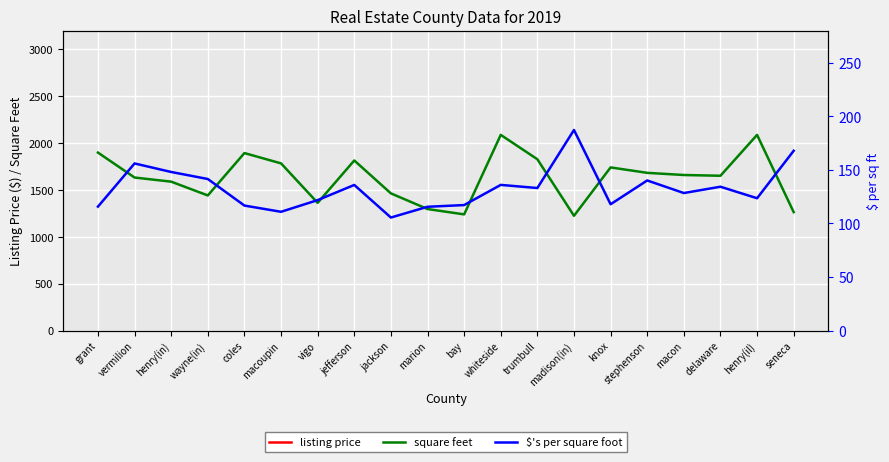

What is the sum of the listing price values at seneca and vermilion?

466400.0